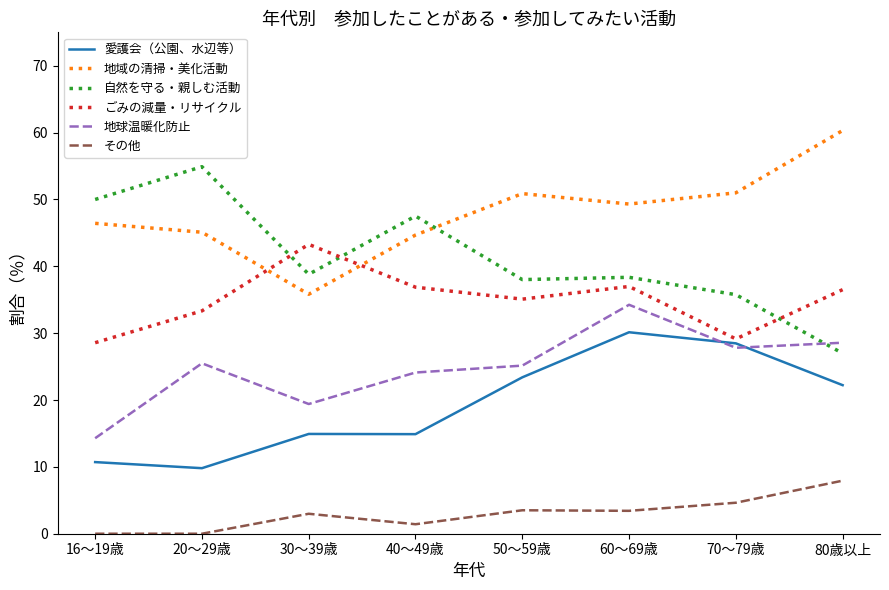

The 自然を守る・親しむ活動 series shows 54.9 at 20～29歳. True or false?

True